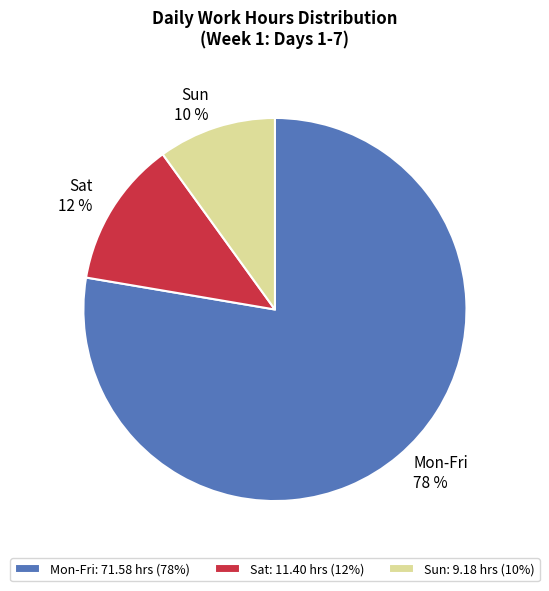

Which category has the smallest portion of the pie?

Sun